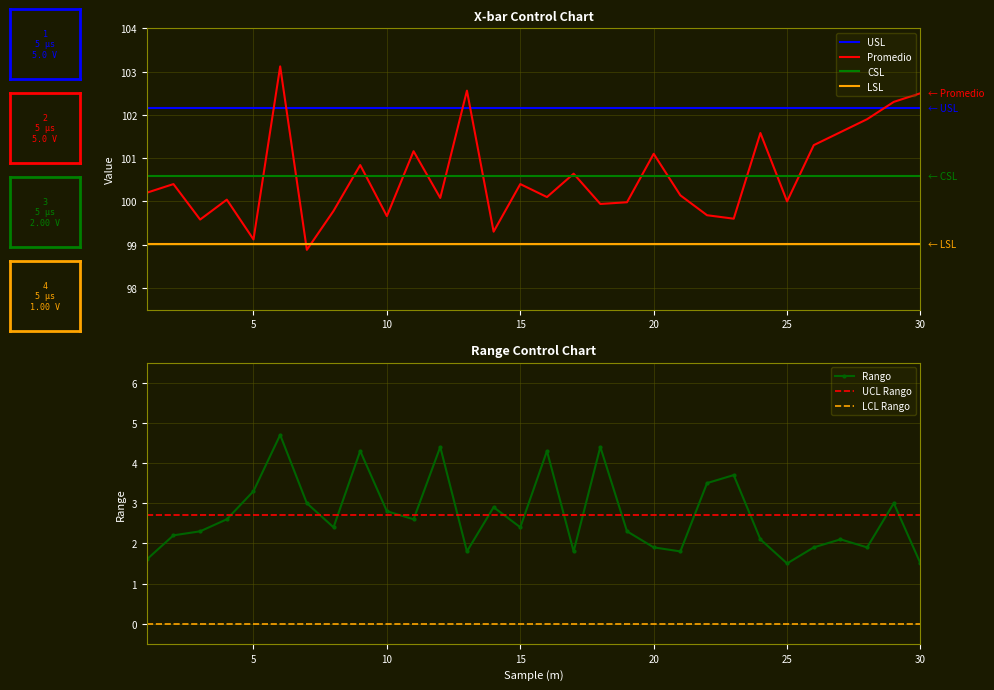

At which label does LSL reach its minimum?

1